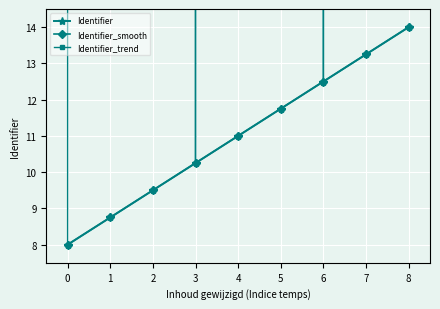

True or false: Identifier_smooth has a value of 6.2 at 2.

False